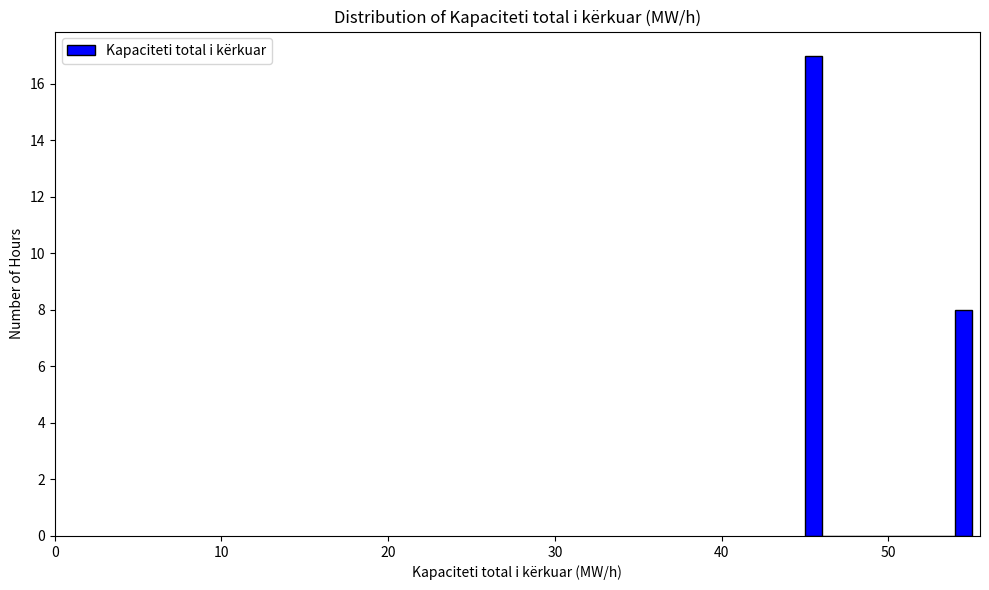

Around what value on the x-axis is the tallest bar? Give the approximate position of its centre, as read against the axis.

46